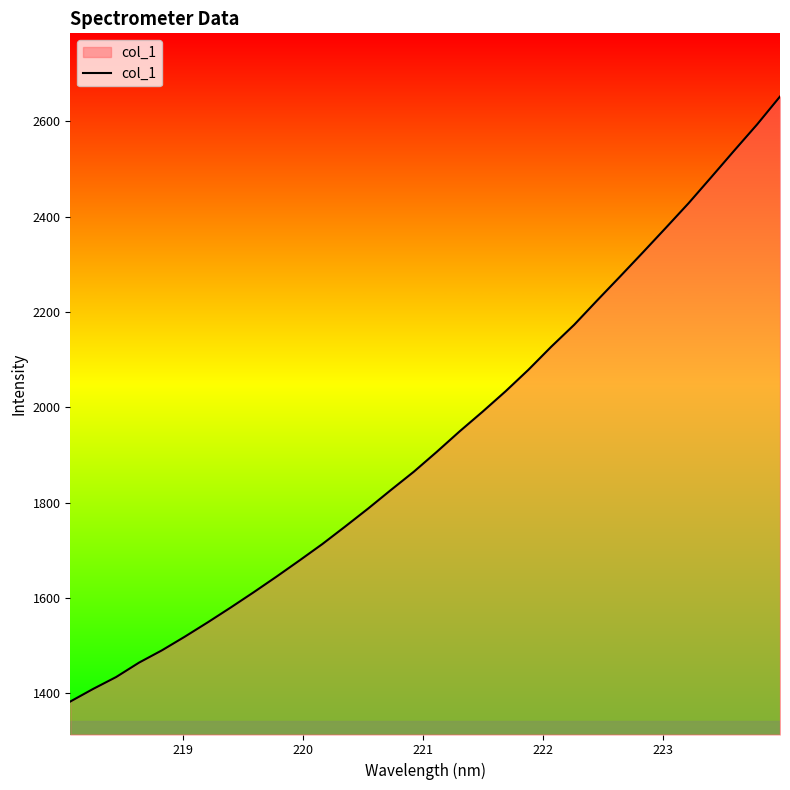

Count the number of values greater than 1906.

16